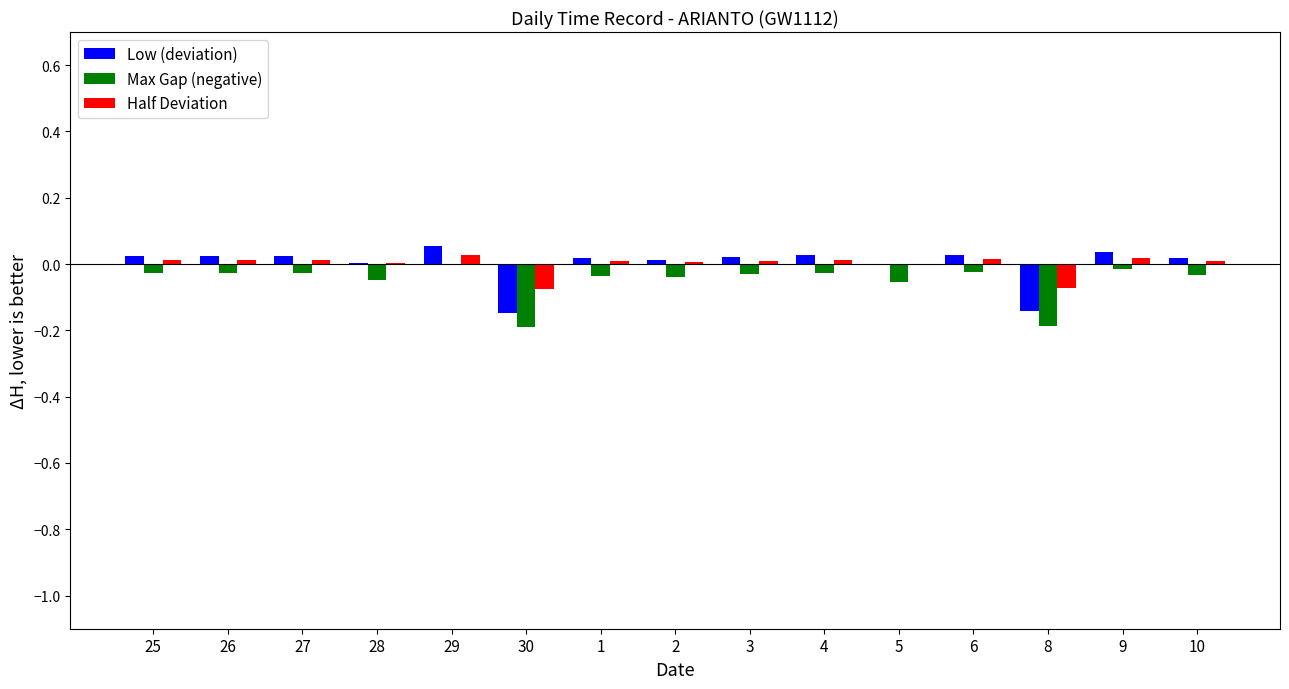

The Half Deviation series shows 0.0 at 9. True or false?

True